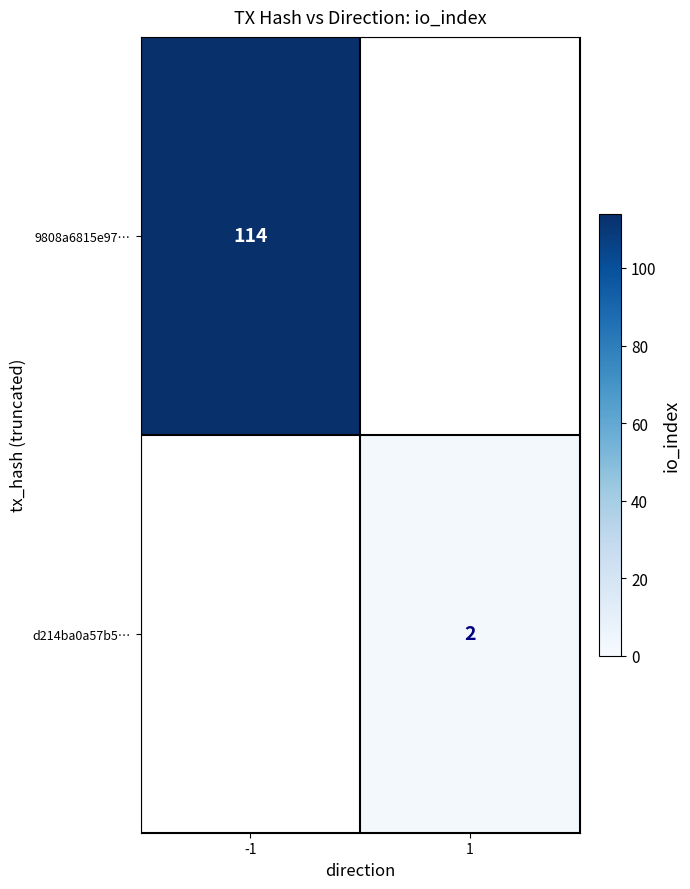

The value of d214ba0a57b5… at 1 is 3.4. True or false?

False